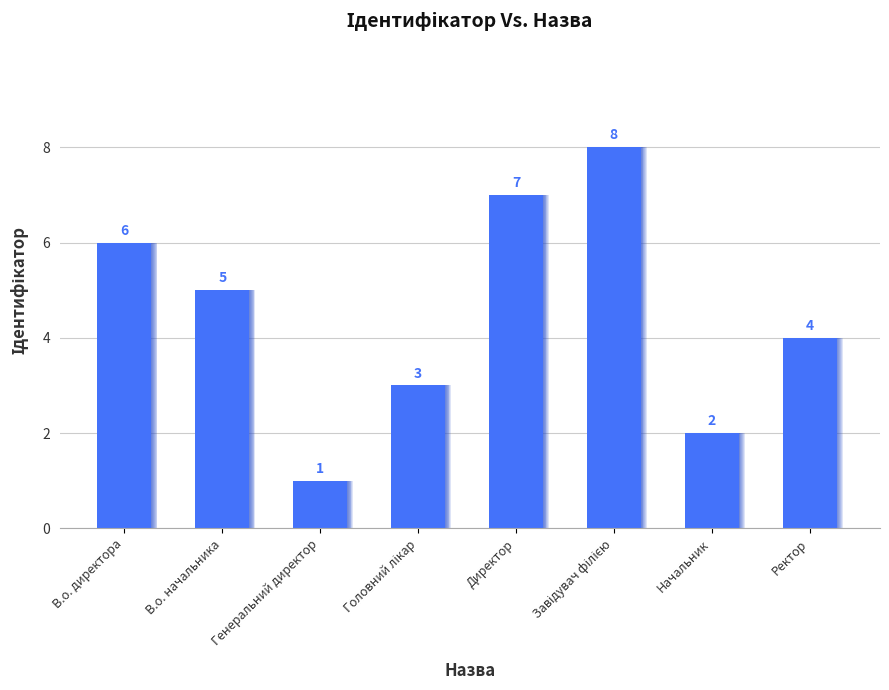

What is the label of the 5th bar from the right?

Головний лікар